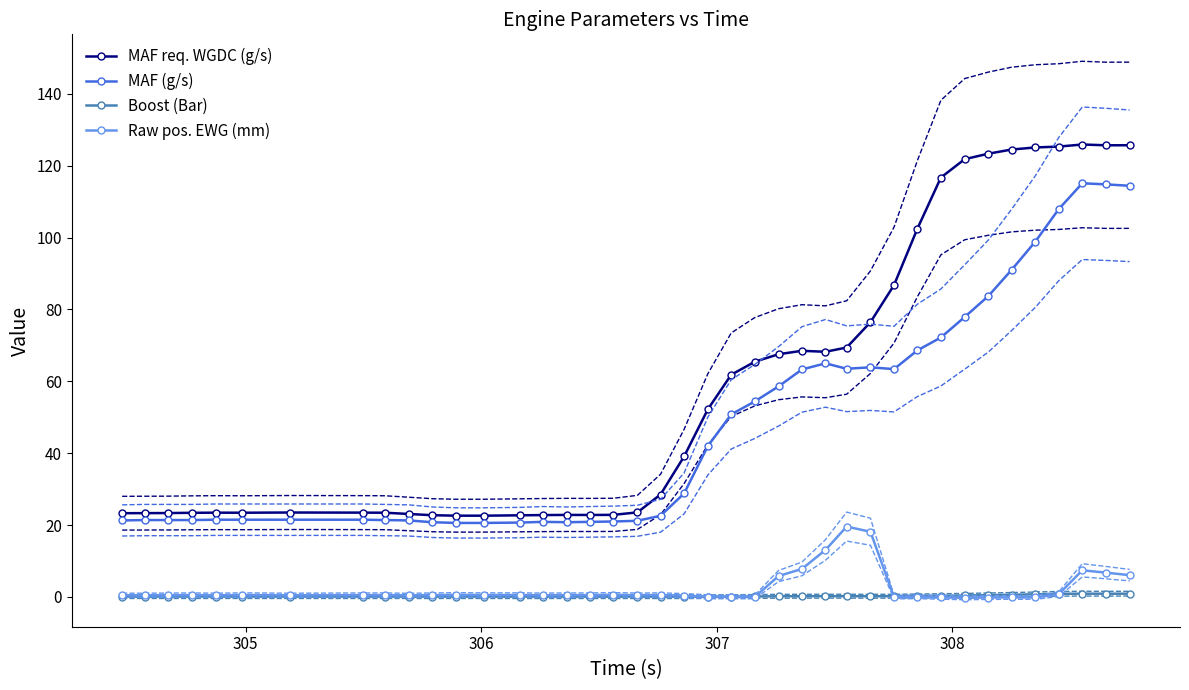

What is the minimum value for MAF (g/s)?

20.6